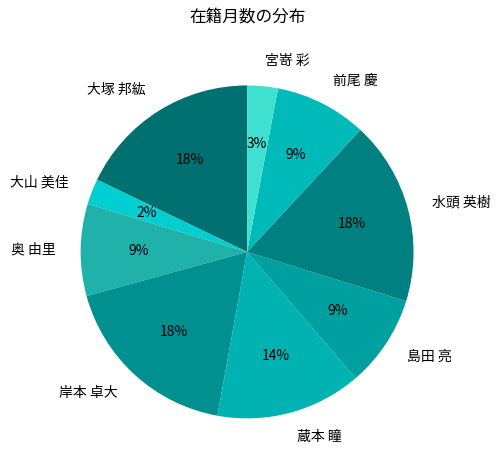

To the nearest percent, what is the average slice percentage?

11%